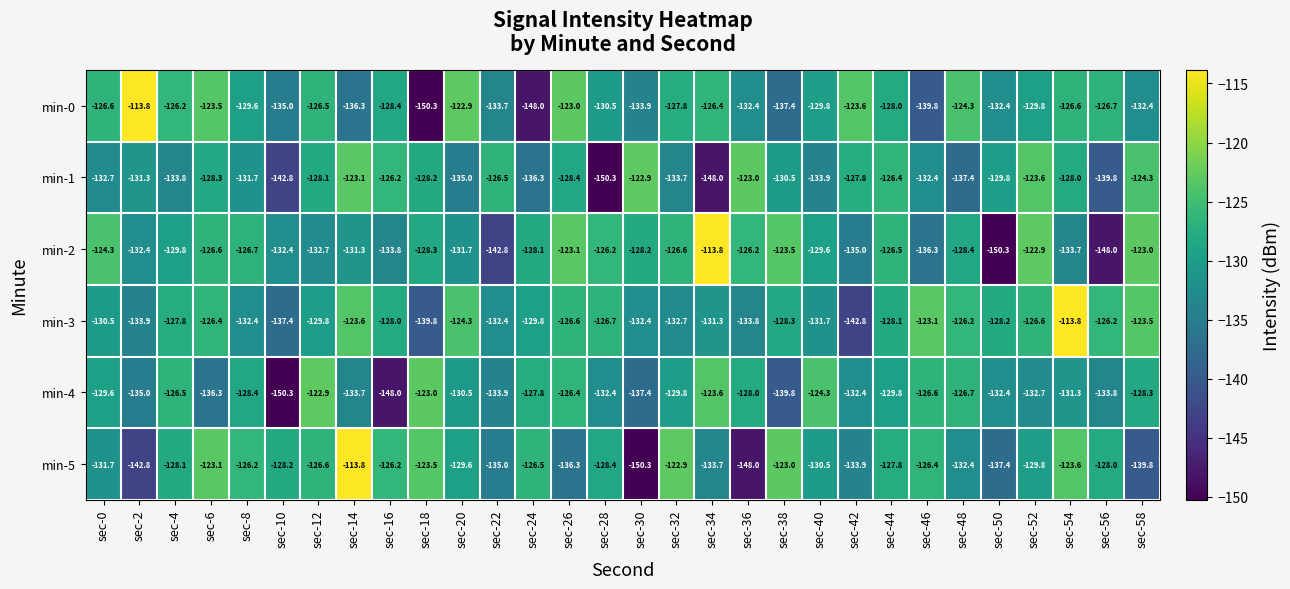

How many values in the min-2 series are below -128?

18